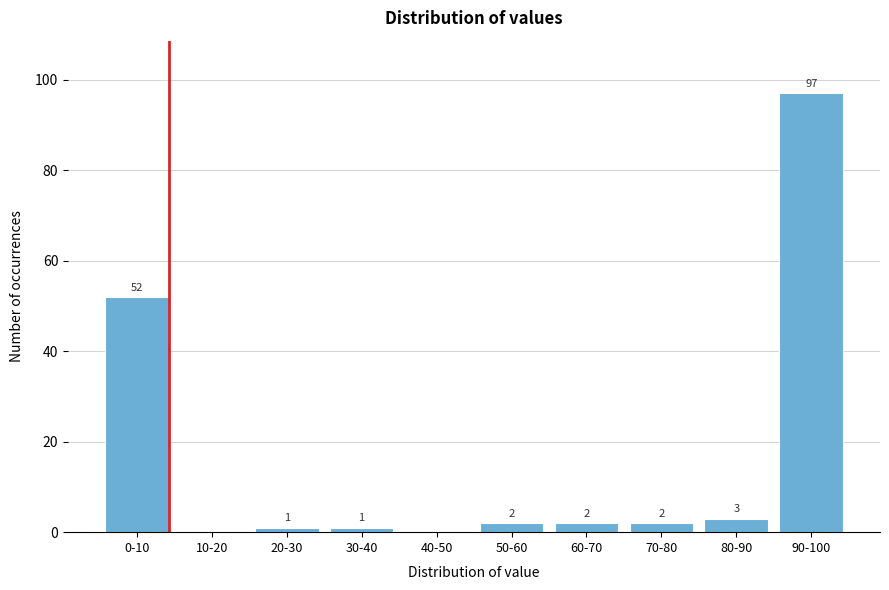

Reading left to right, extract all data points from this chart.

0-10=52	10-20=0	20-30=1	30-40=1	40-50=0	50-60=2	60-70=2	70-80=2	80-90=3	90-100=97